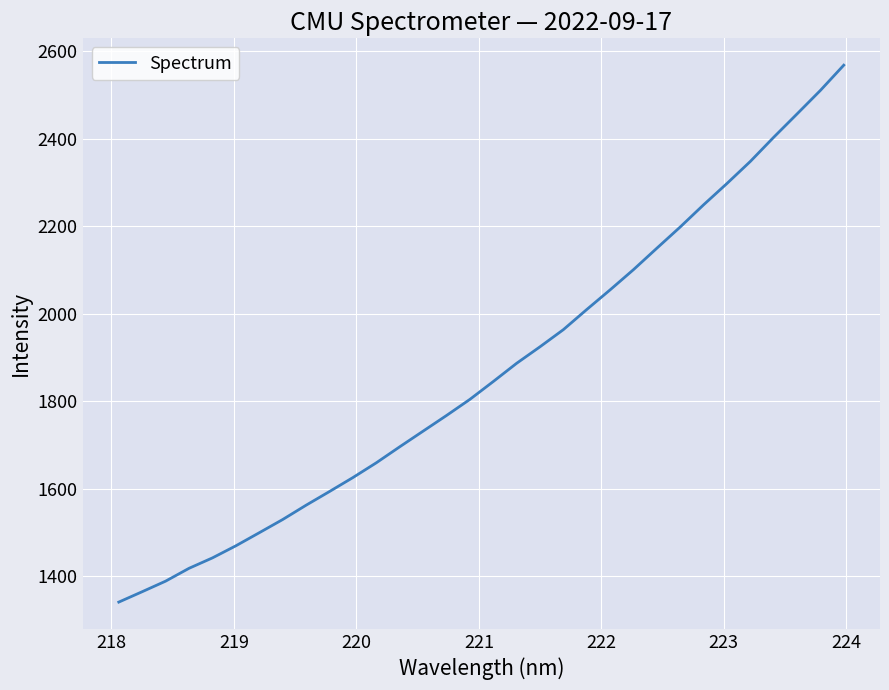

What is the minimum value shown in the chart?

1340.4